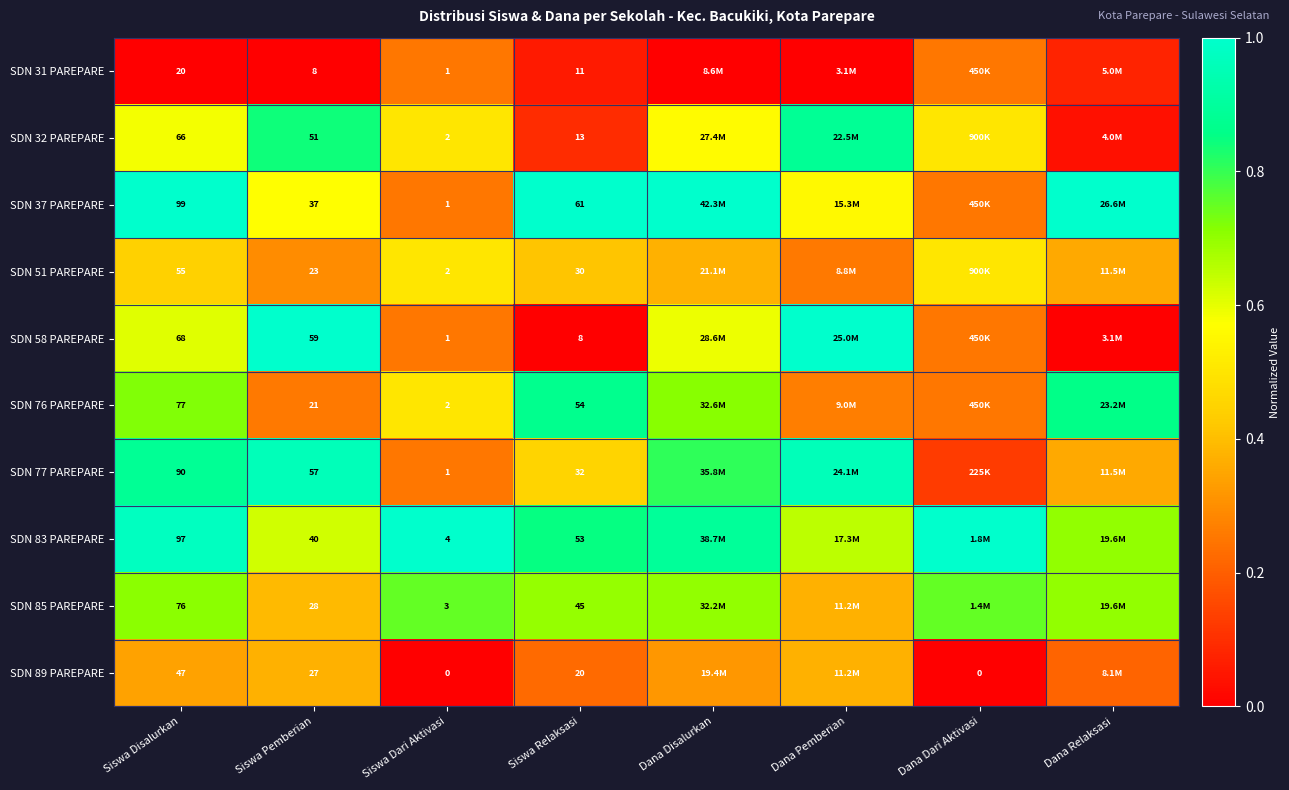

Is the value of SDN 76 PAREPARE at Siswa Pemberian greater than the value of SDN 37 PAREPARE at Siswa Relaksasi?

No